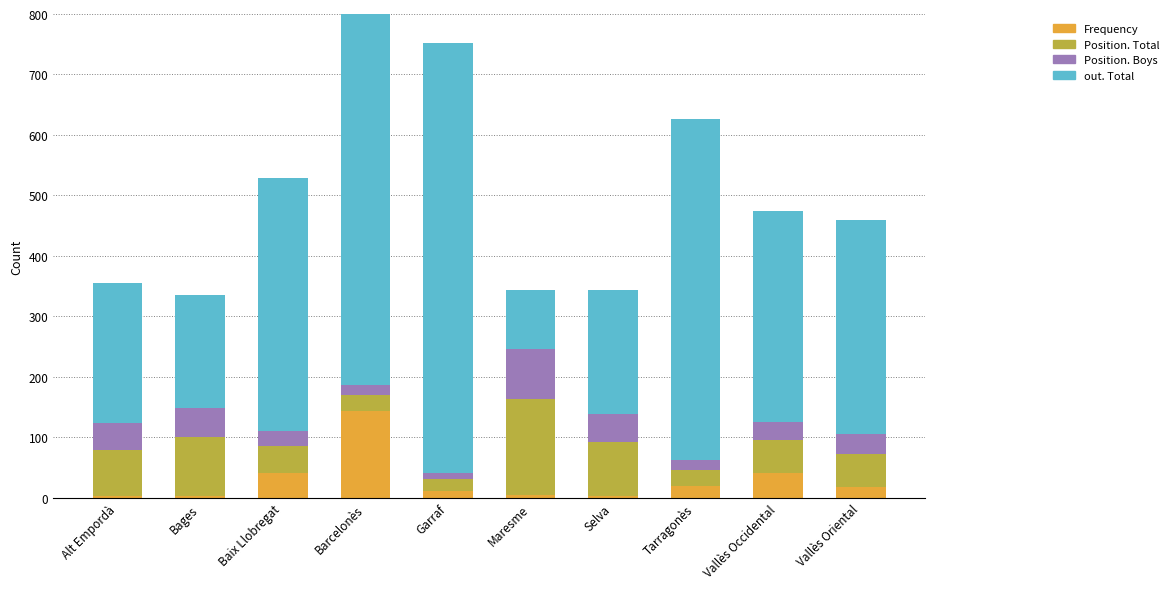

Which category has the highest value in the Frequency series?

Barcelonès